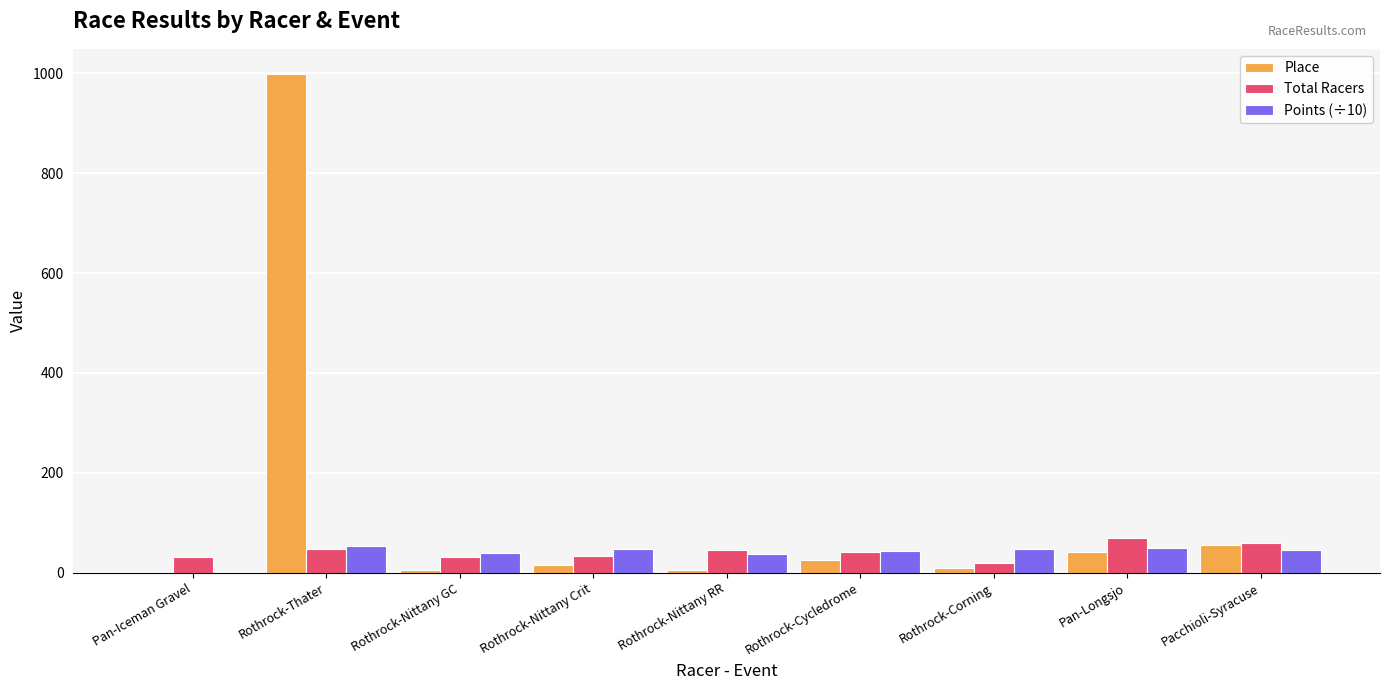

The value of Place at Rothrock-Thater is 999.0. True or false?

True